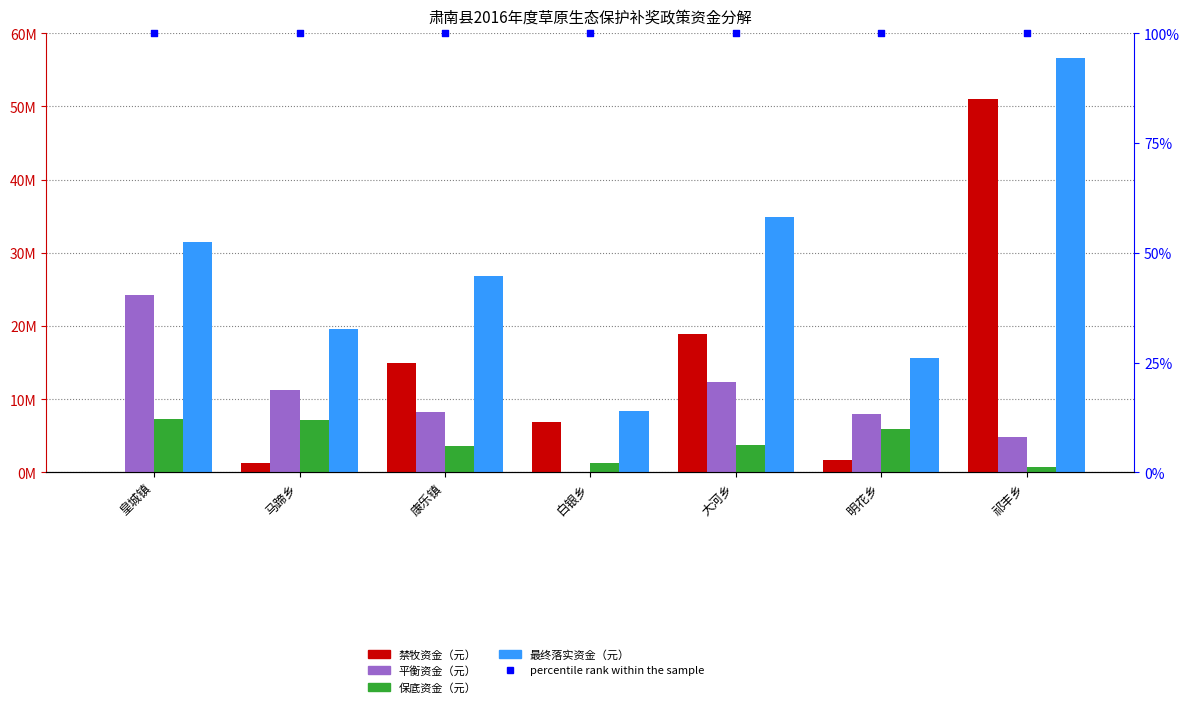

At how many categories does at least one series exceed 25282244?

4